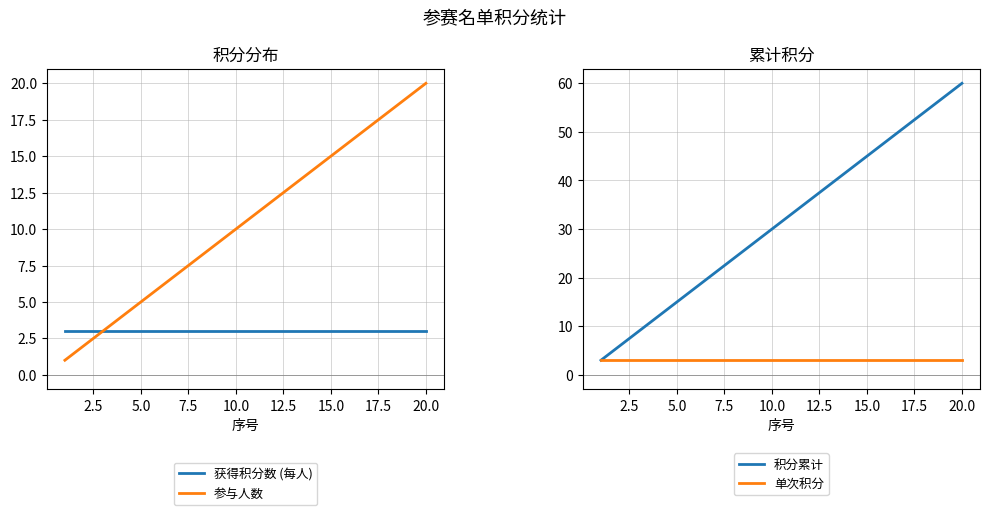

Reading right to left, extract all data points from this chart.

获得积分数 (每人): 3	3	3	3	3	3	3	3	3	3	3	3	3	3	3	3	3	3	3	3
参与人数: 20	19	18	17	16	15	14	13	12	11	10	9	8	7	6	5	4	3	2	1
积分累计: 60	57	54	51	48	45	42	39	36	33	30	27	24	21	18	15	12	9	6	3
单次积分: 3	3	3	3	3	3	3	3	3	3	3	3	3	3	3	3	3	3	3	3